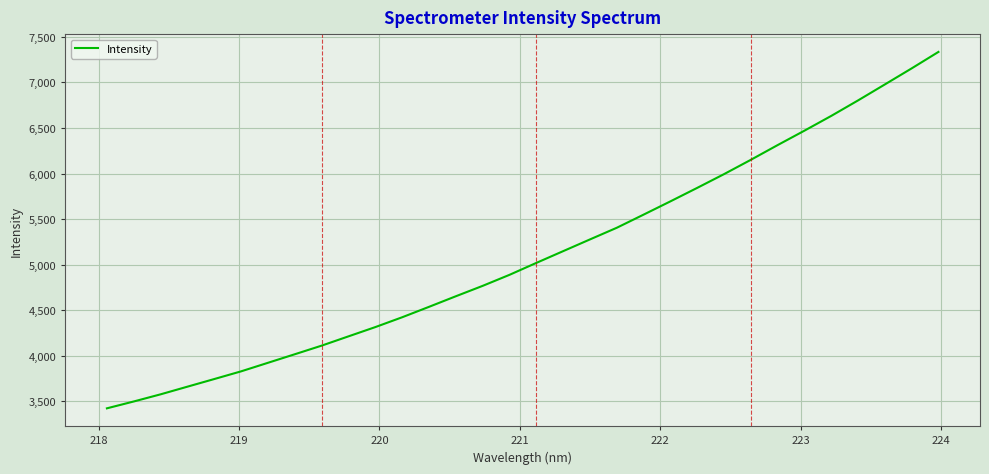

True or false: the data has more than 2 interior local peaks.

False